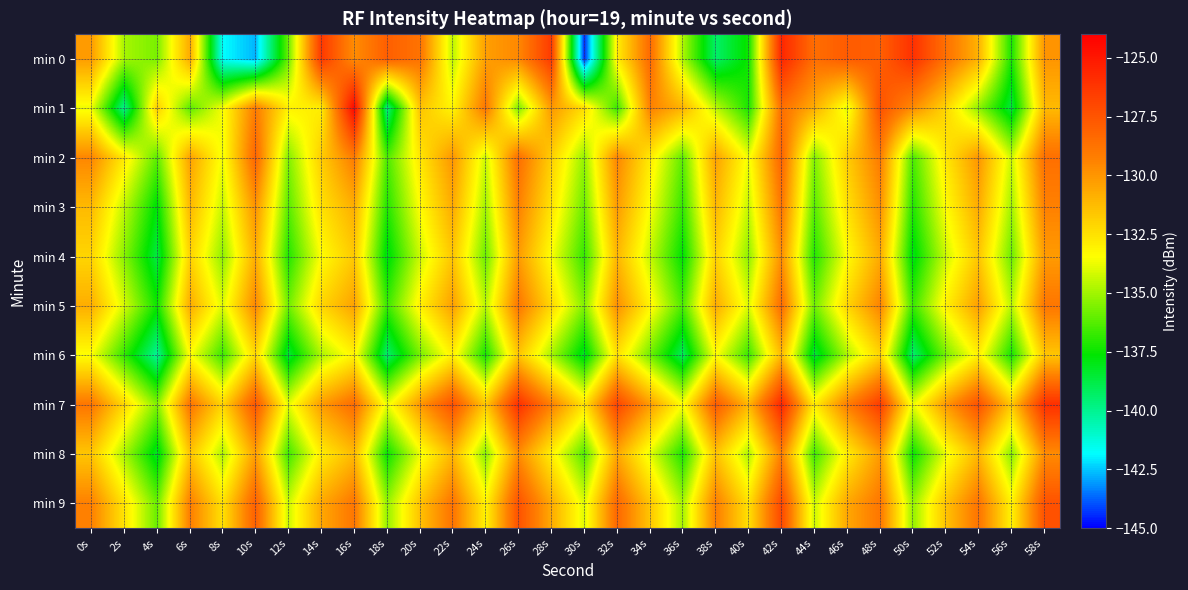

Which series has the largest range (max minus min)?

min 0